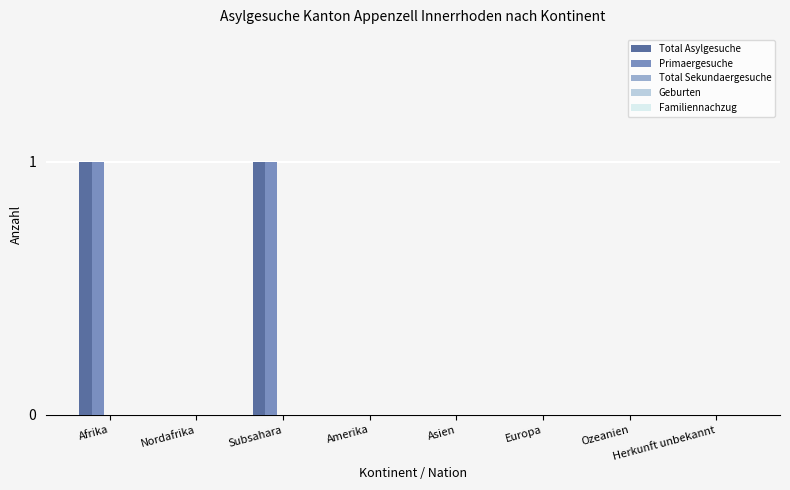

True or false: Total Asylgesuche has a value of 1 at Subsahara.

True